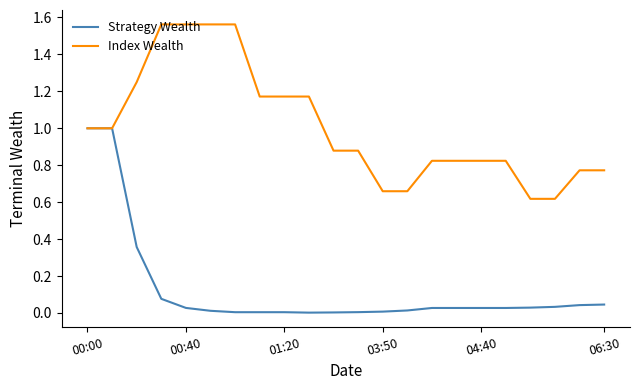

Which series has the largest total across all categories?

Index Wealth